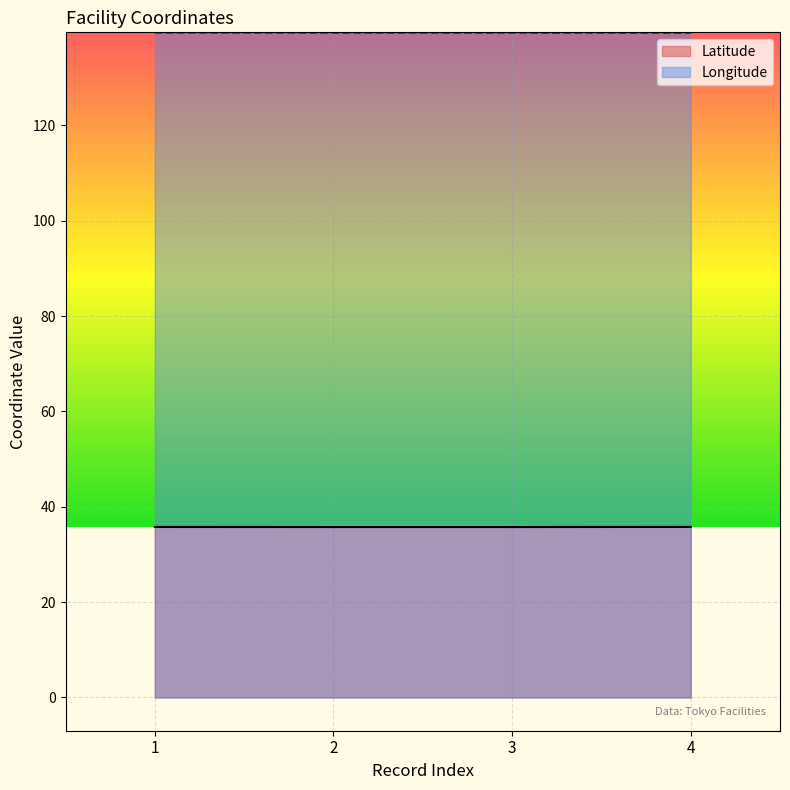

Which category has the lowest value in the Latitude series?

3